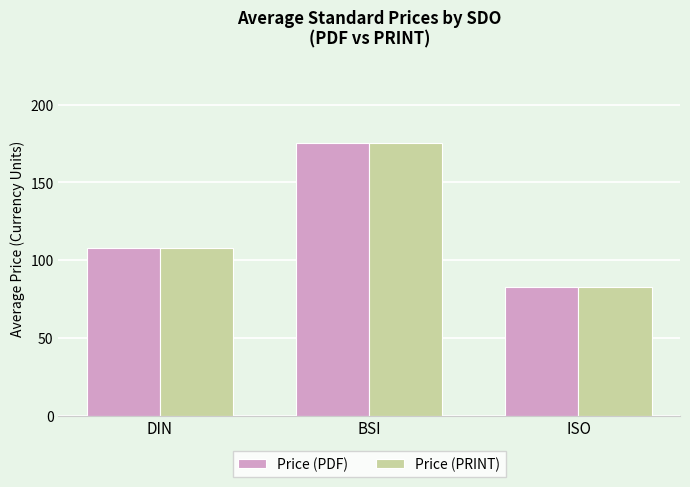

Reading left to right, list all the values displayed in this chart.

Price (PDF): DIN=108.0	BSI=175.4	ISO=83.1
Price (PRINT): DIN=108.0	BSI=175.4	ISO=83.1